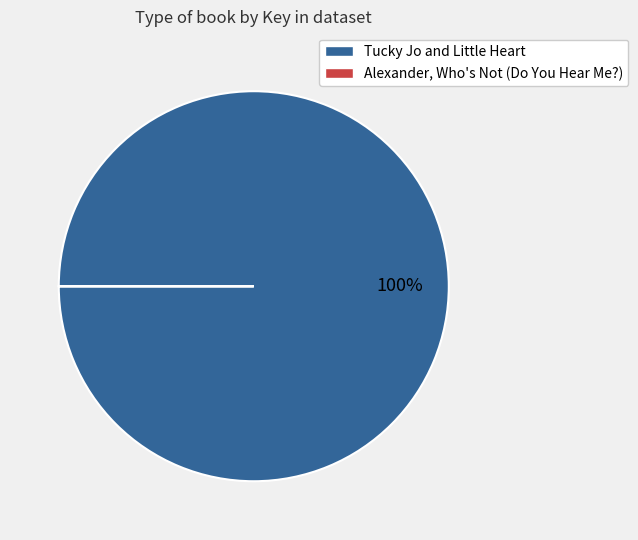

What percentage is the Tucky Jo and Little Heart slice, to the nearest percent?

100%